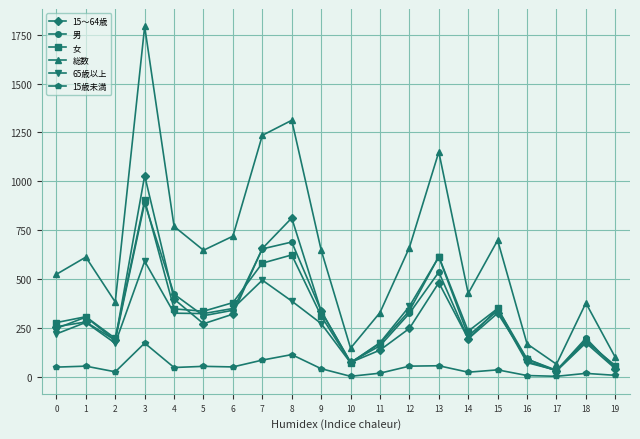

Is this an area chart (filled region under the line)?

No